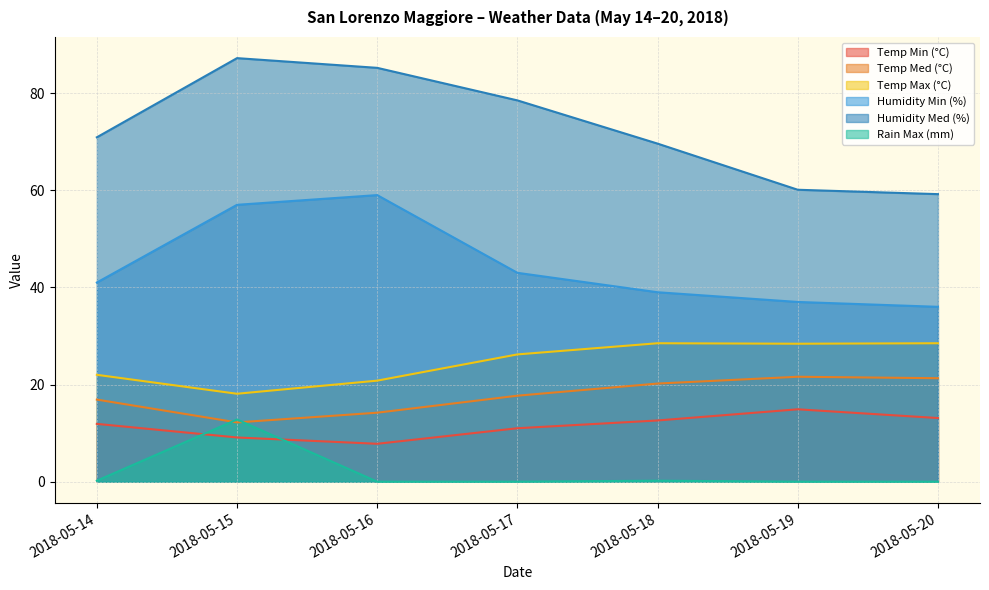

True or false: Humidity Min (%) and Rain Max (mm) intersect in this chart.

False